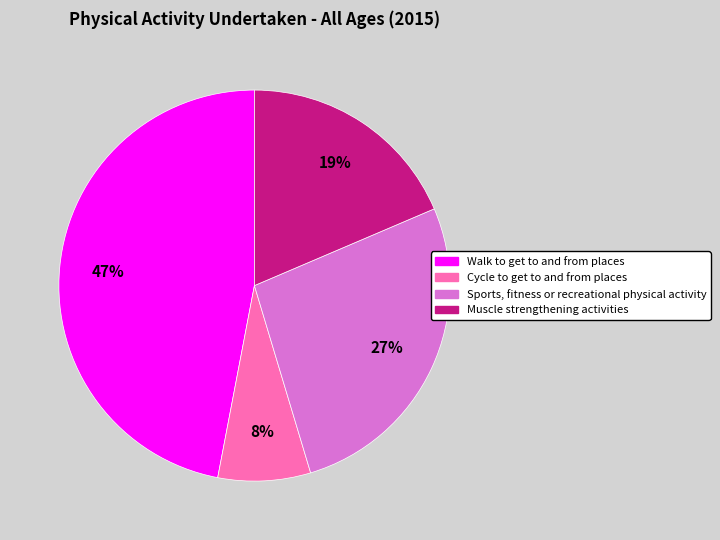

To the nearest percent, what is the average slice percentage?

25%